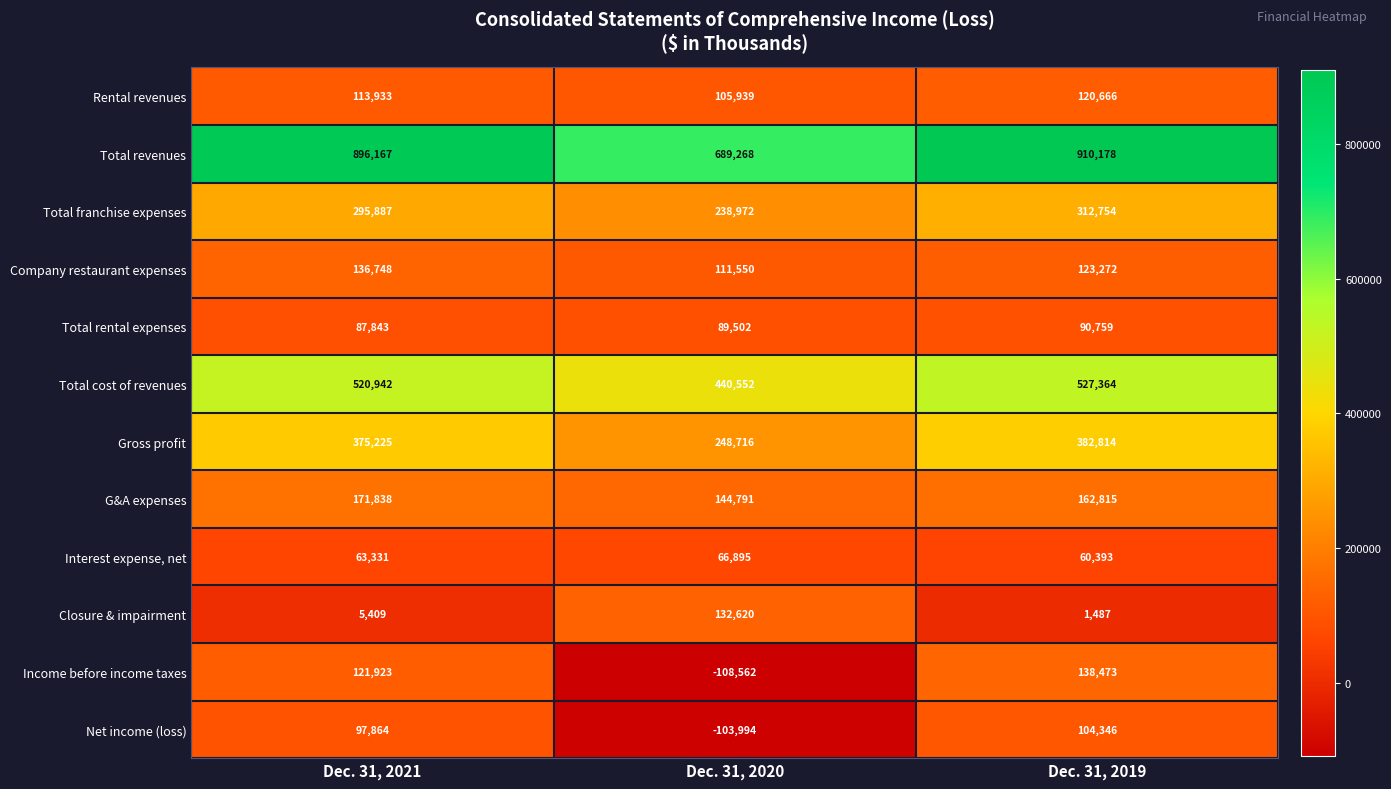

At which label is Interest expense, net closest to 63644?

Dec. 31, 2021